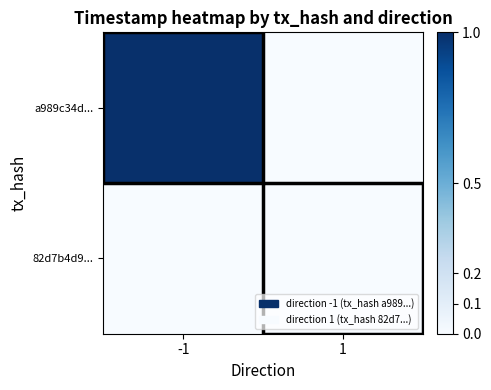

At how many categories does at least one series exceed 0?

1